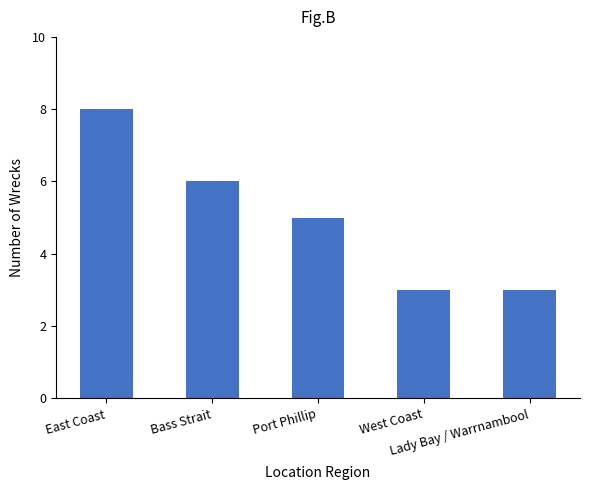

Which category has the highest value across all series?

East Coast